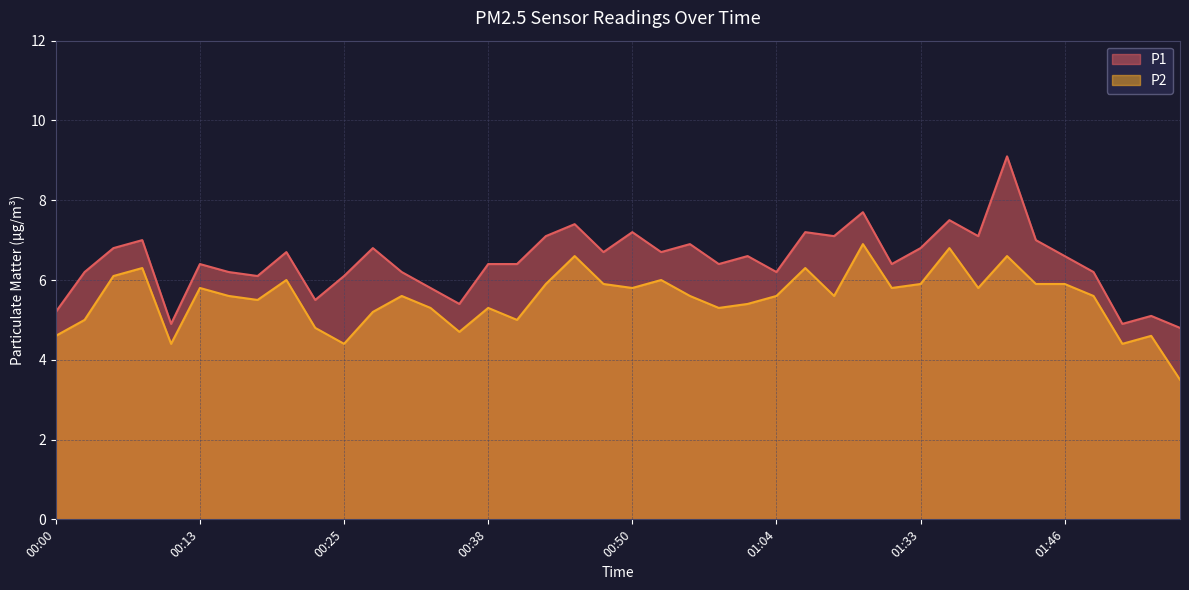

What is the value of the P1 point at the 6th from the left?

6.4